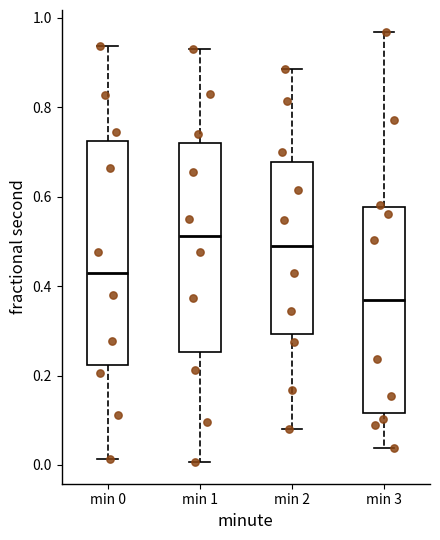

Where is the upper edge of the box for min 0 on the y-axis? The values are not printed on the chart, so give them approximately, as read against the axis.

0.72